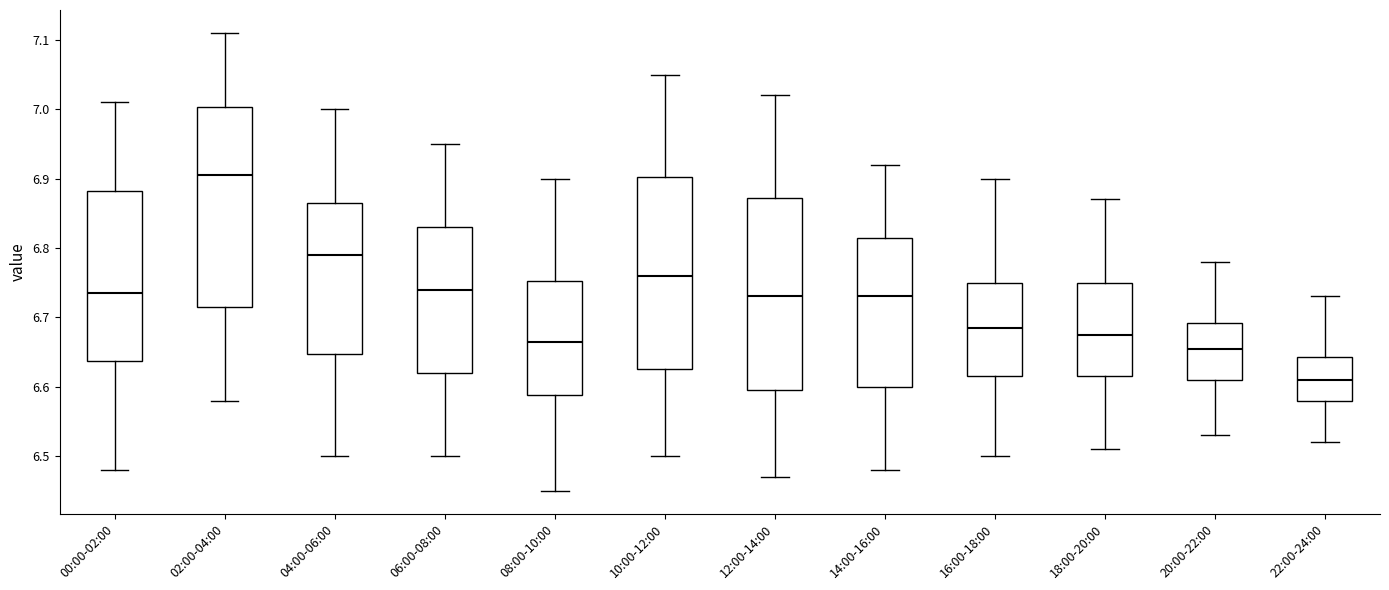

Reading left to right, transcribe this box plot: for each box, give where its median line is, the range the box spans, and where its two whiskers end, as read against the y-axis. The values are not printed on the chart, so give them approximately, as read against the axis.

00:00-02:00: median 6.74, box 6.64 to 6.88, whiskers 6.48 to 7.01
02:00-04:00: median 6.91, box 6.72 to 7.00, whiskers 6.58 to 7.11
04:00-06:00: median 6.79, box 6.65 to 6.87, whiskers 6.50 to 7.00
06:00-08:00: median 6.74, box 6.62 to 6.83, whiskers 6.50 to 6.95
08:00-10:00: median 6.67, box 6.59 to 6.75, whiskers 6.45 to 6.90
10:00-12:00: median 6.76, box 6.63 to 6.90, whiskers 6.50 to 7.05
12:00-14:00: median 6.73, box 6.60 to 6.87, whiskers 6.47 to 7.02
14:00-16:00: median 6.73, box 6.60 to 6.82, whiskers 6.48 to 6.92
16:00-18:00: median 6.69, box 6.62 to 6.75, whiskers 6.50 to 6.90
18:00-20:00: median 6.68, box 6.62 to 6.75, whiskers 6.51 to 6.87
20:00-22:00: median 6.66, box 6.61 to 6.69, whiskers 6.53 to 6.78
22:00-24:00: median 6.61, box 6.58 to 6.64, whiskers 6.52 to 6.73